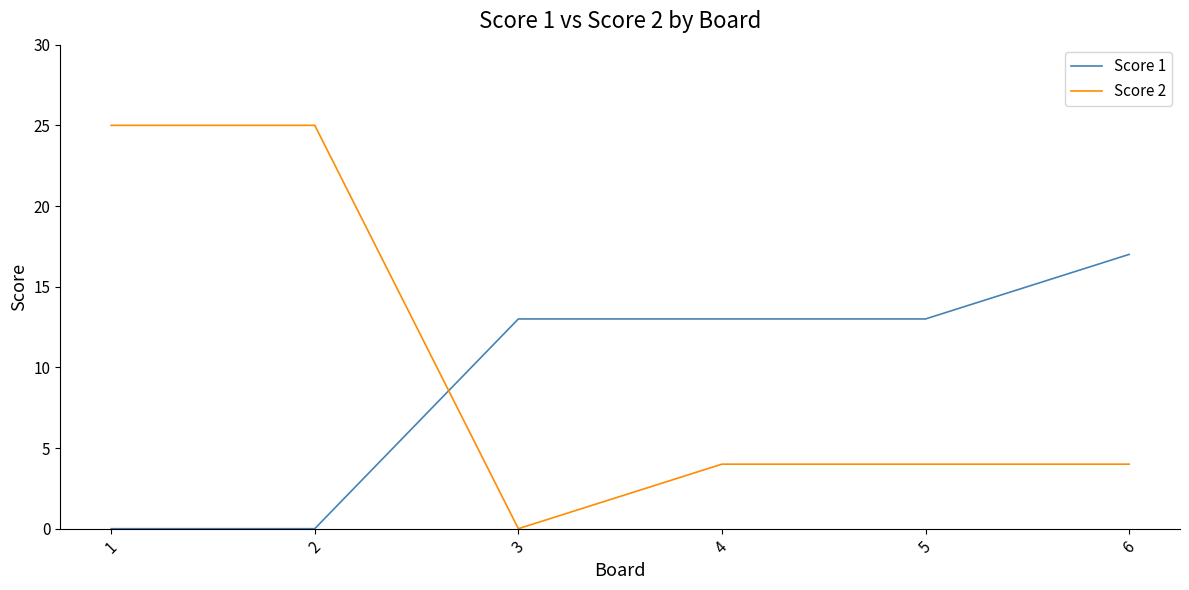

At 4, list the series in order from largest to smallest.

Score 1, Score 2